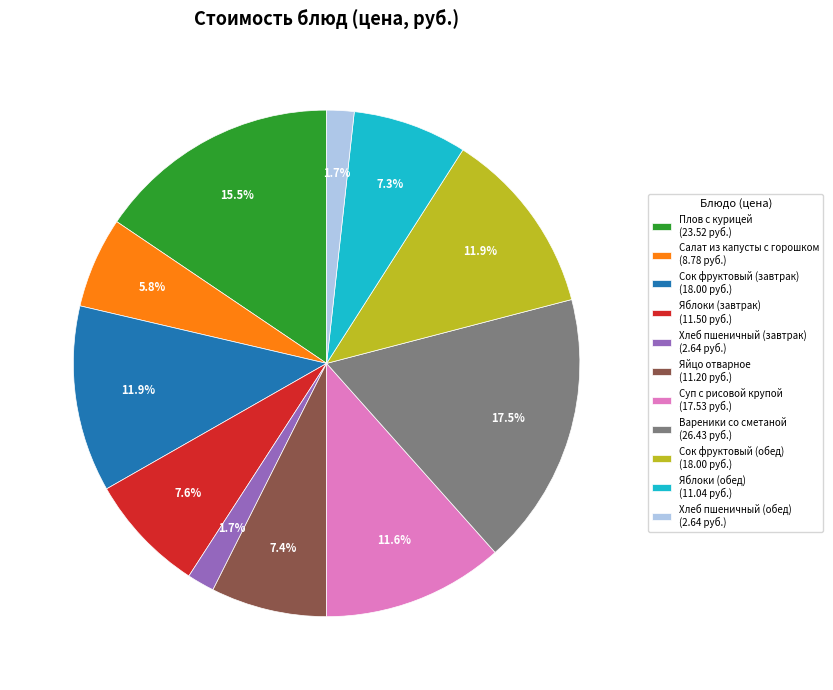

To the nearest percent, what is the difference between the Яблоки (обед) and Сок фруктовый (обед) slice percentages?

5%